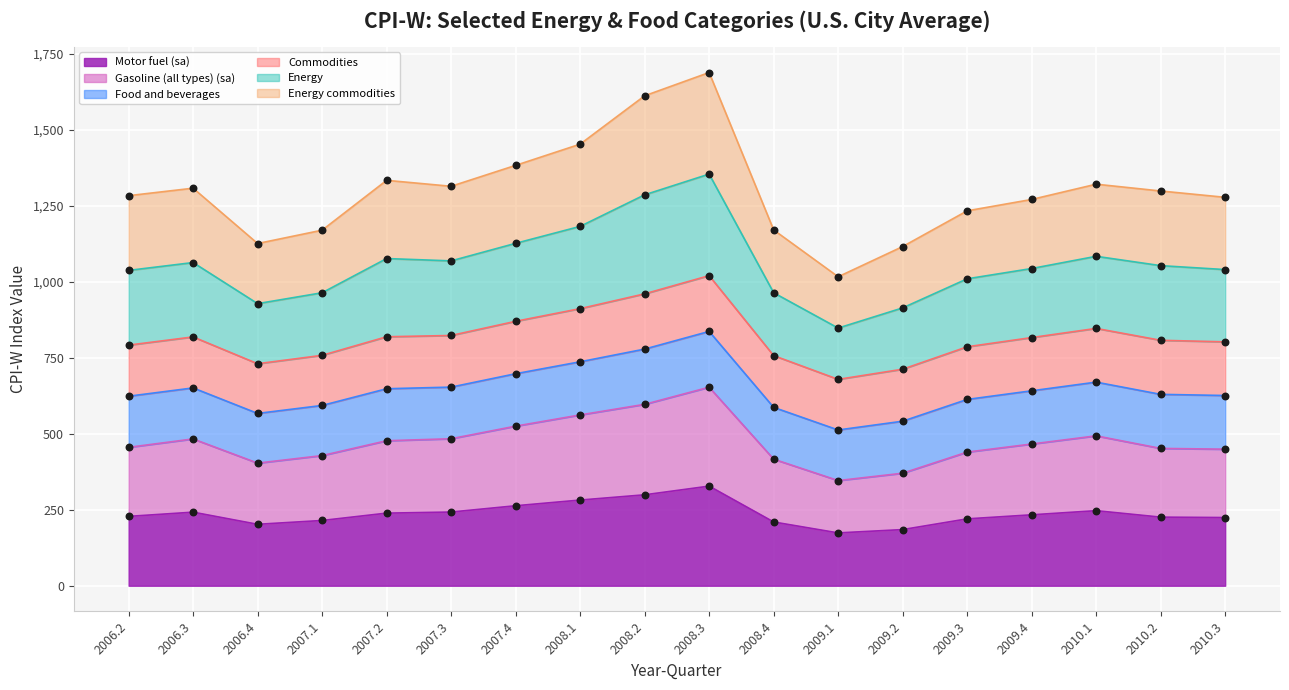

Which series contains the highest Y value?

Energy